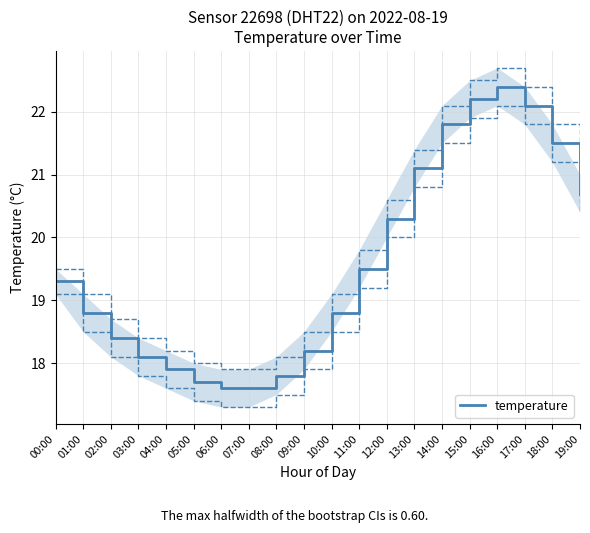

What is the label of the 14th point from the left?

13:00